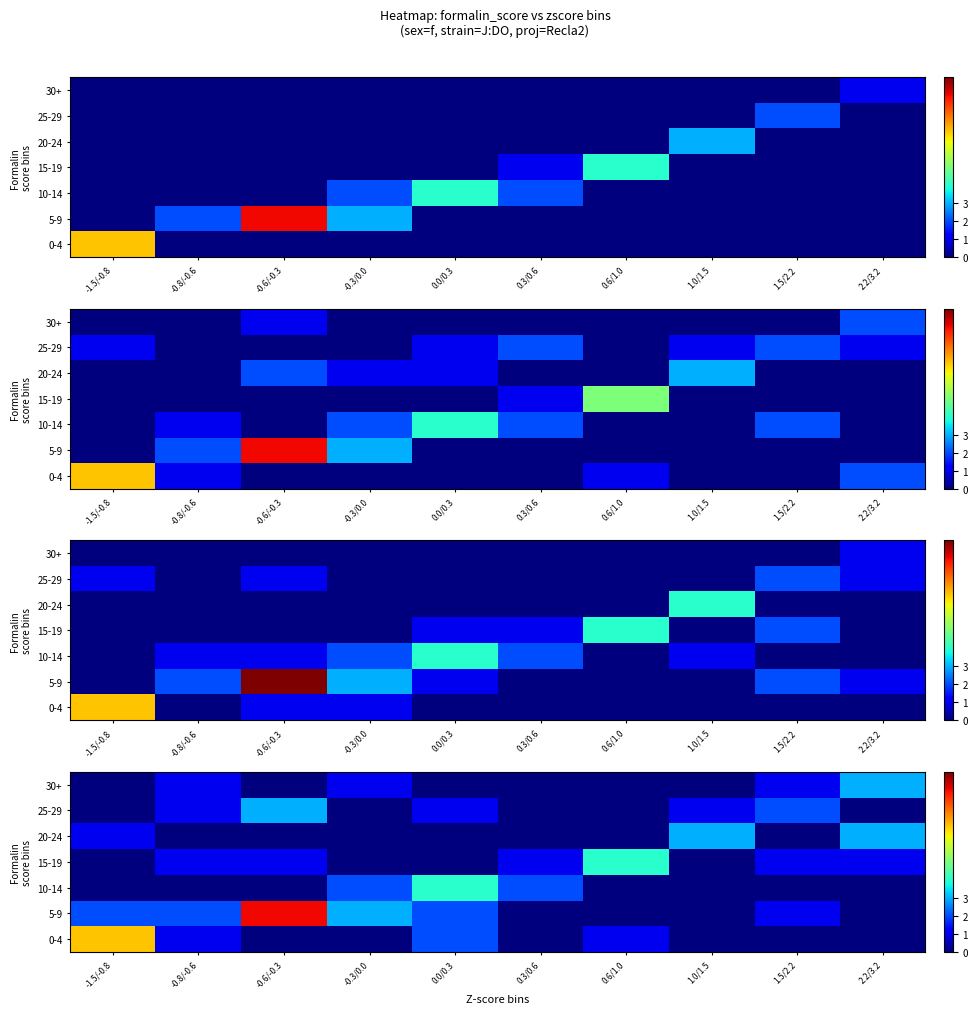

Count the number of data series in this chart.

7